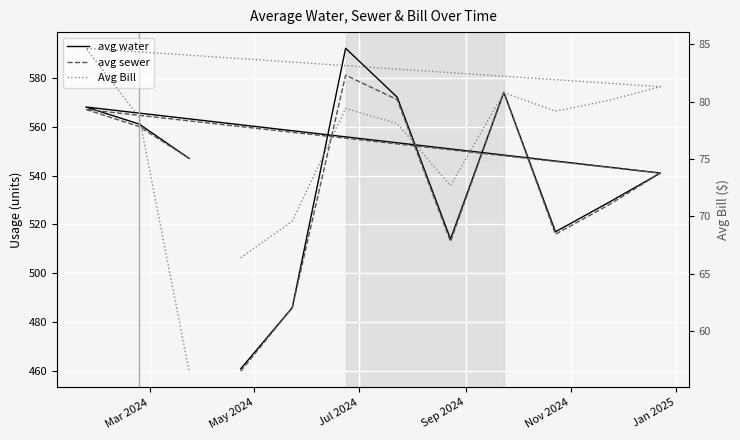

How many values in the Avg Bill series exceed 79?

6